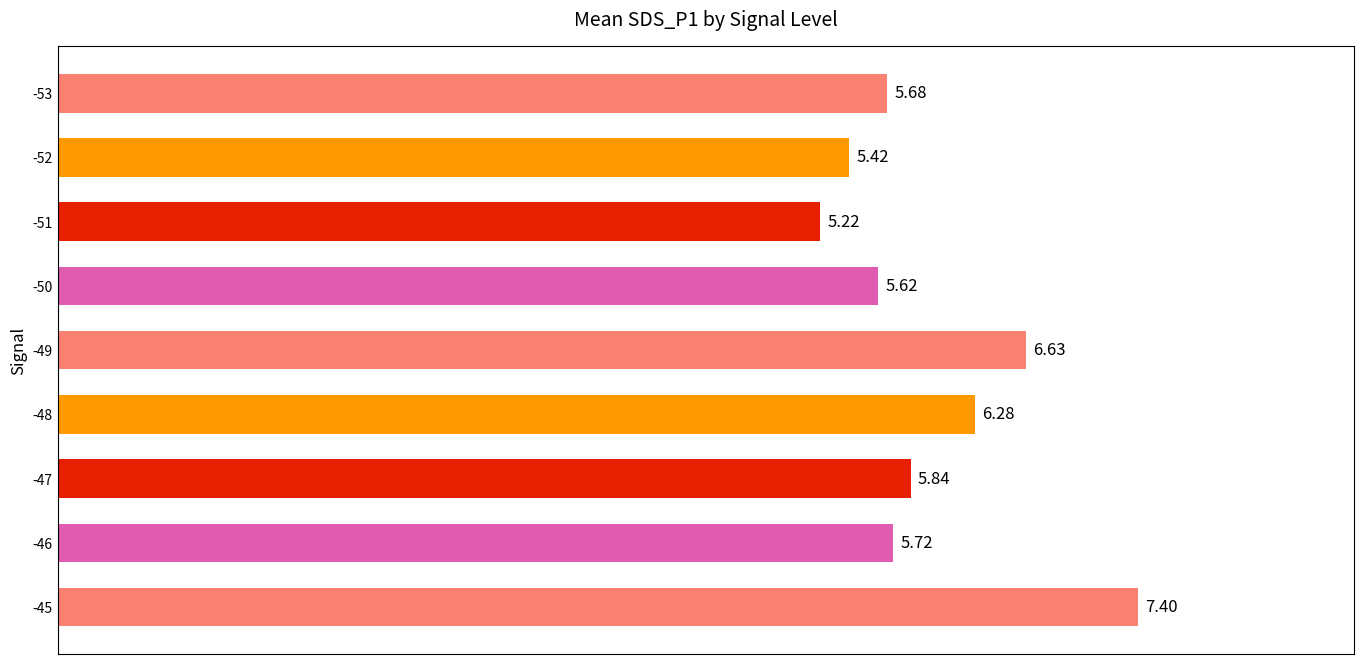

Where is the data nearest to the value 6?

-47